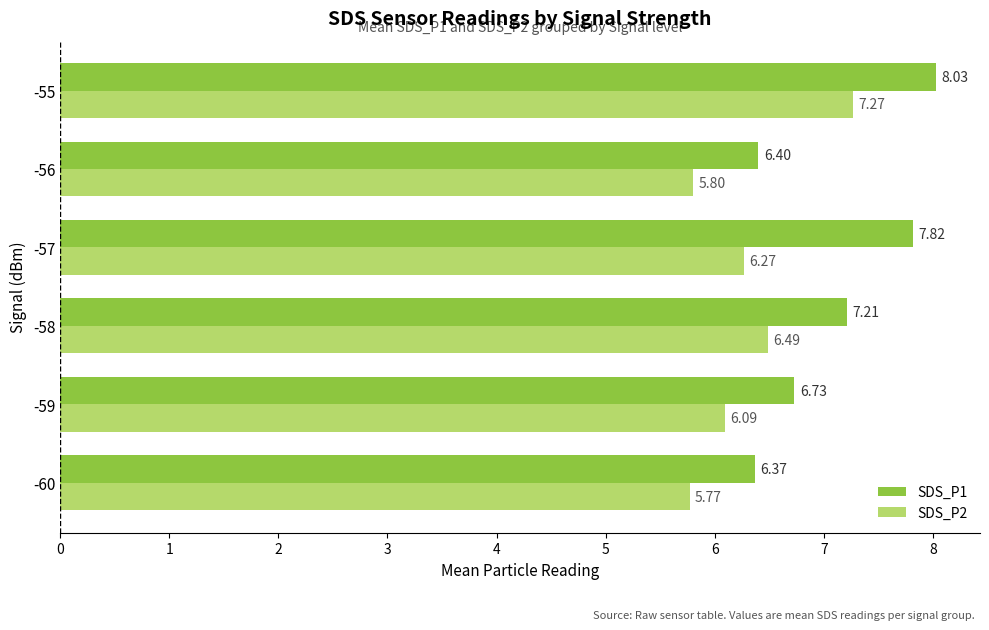

What is the minimum value shown in the chart?

5.8